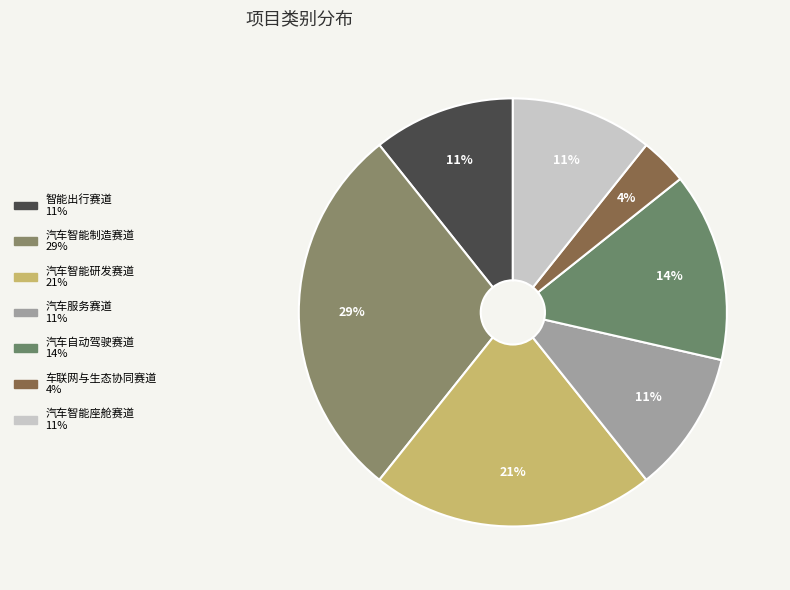

How many segments does this pie chart have?

7